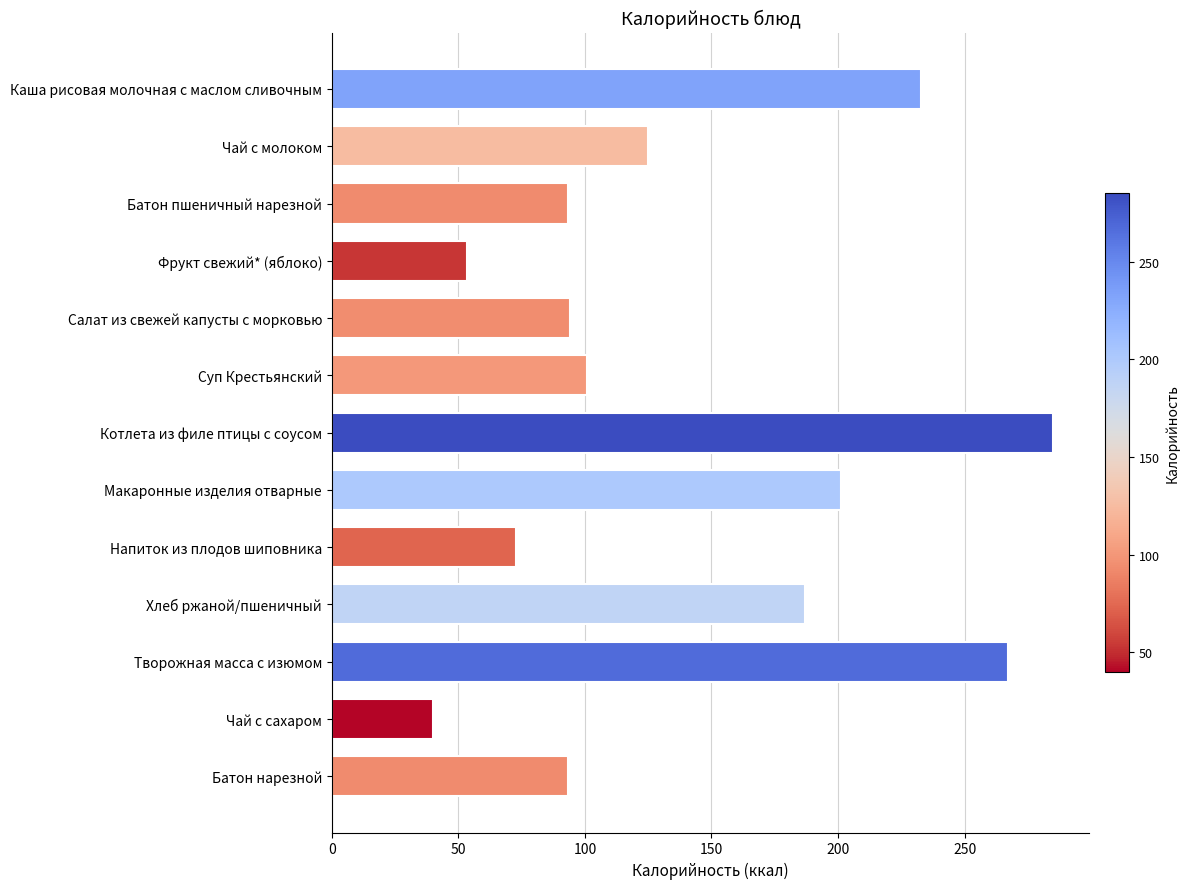

Are the bars horizontal?

Yes